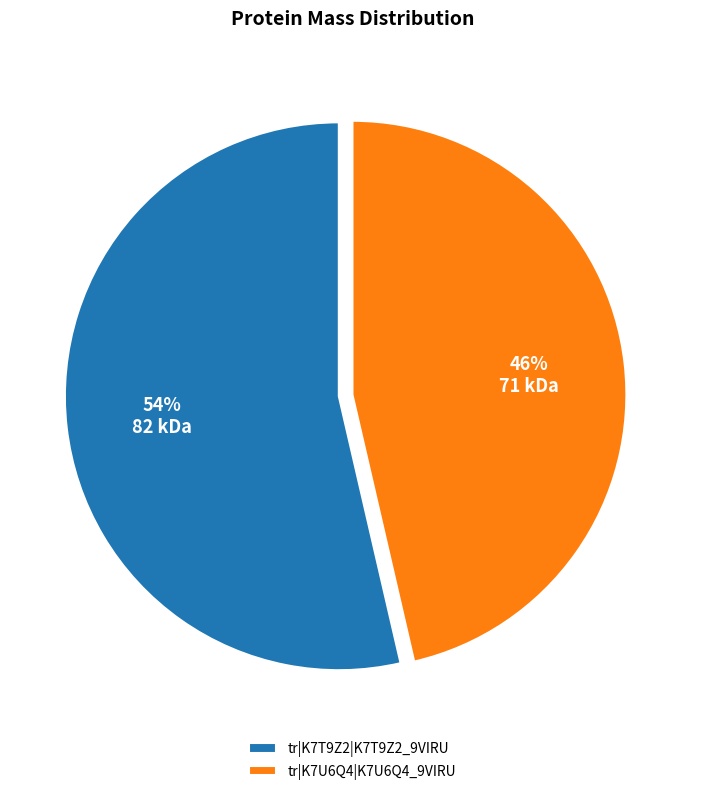

To the nearest percent, what is the combined percentage of tr|K7U6Q4|K7U6Q4_9VIRU and tr|K7T9Z2|K7T9Z2_9VIRU?

100%